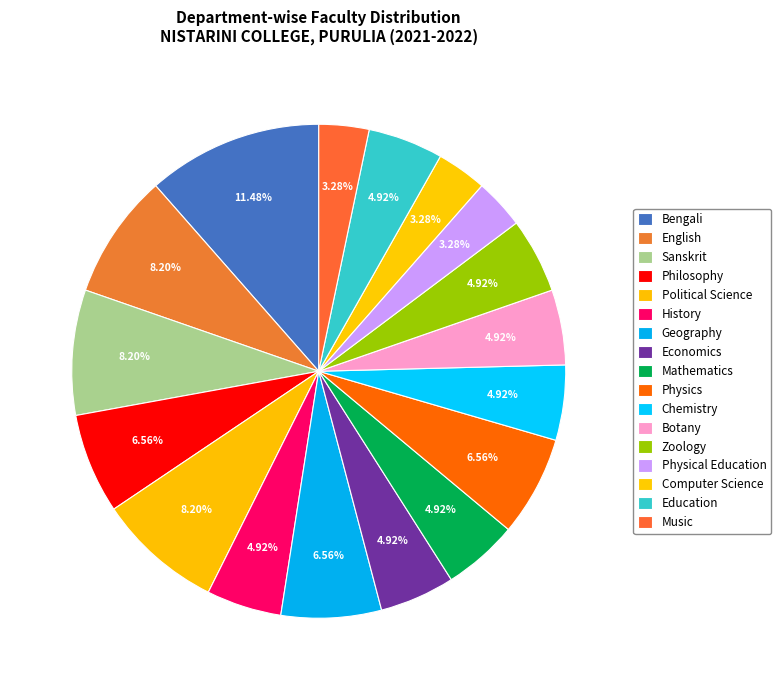

Approximately how many times larger is the value at English compared to Chemistry?

1.7